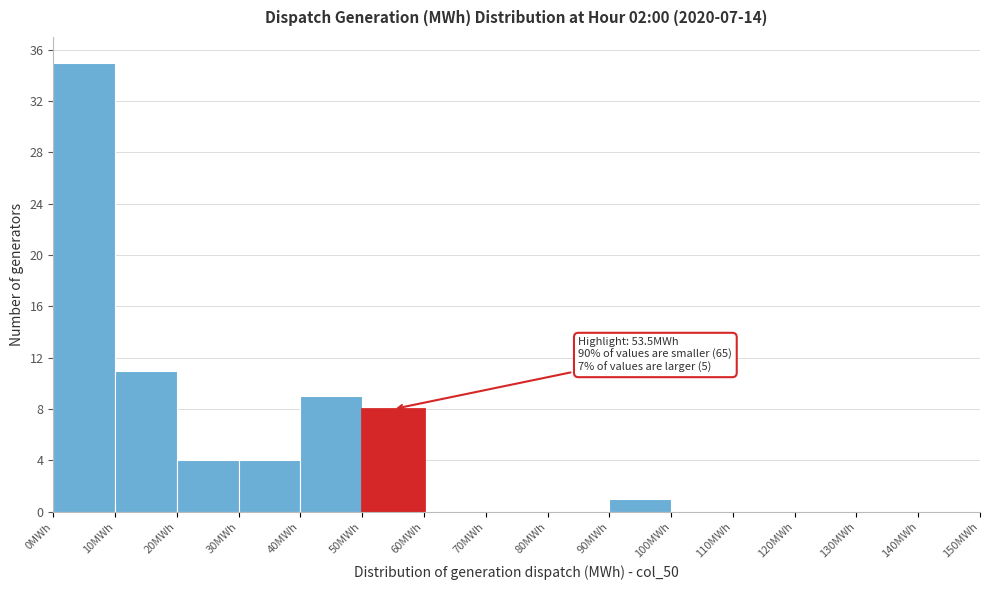

Which range on the x-axis has the tallest bar?

0 to 10